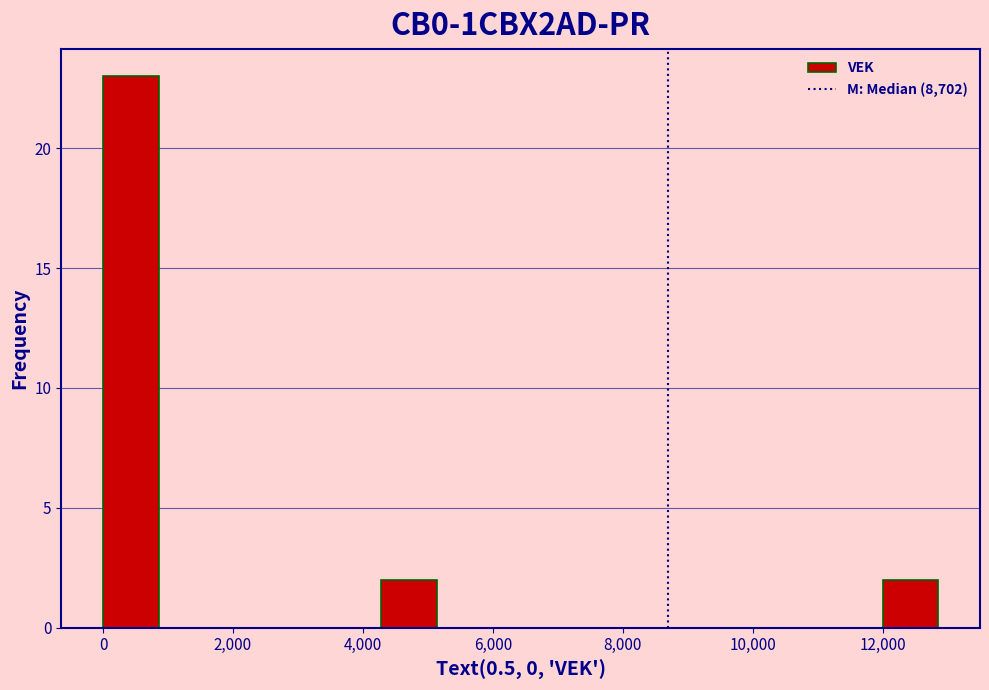

Over which range of the x-axis is the bar tallest?

0 to 800